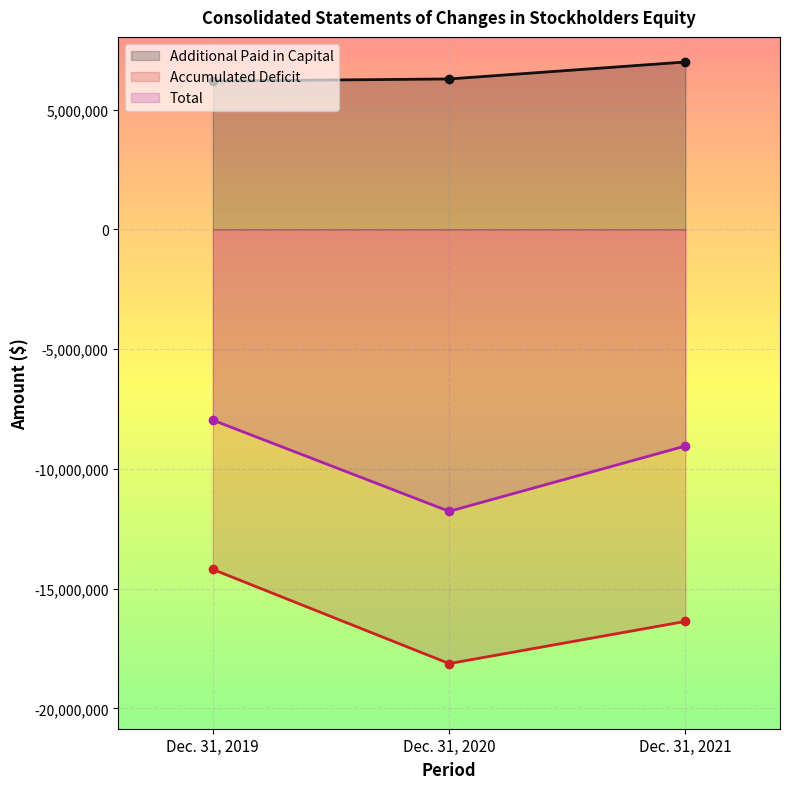

Rank the series by their maximum value, from lowest to highest.

Accumulated Deficit, Total, Additional Paid in Capital